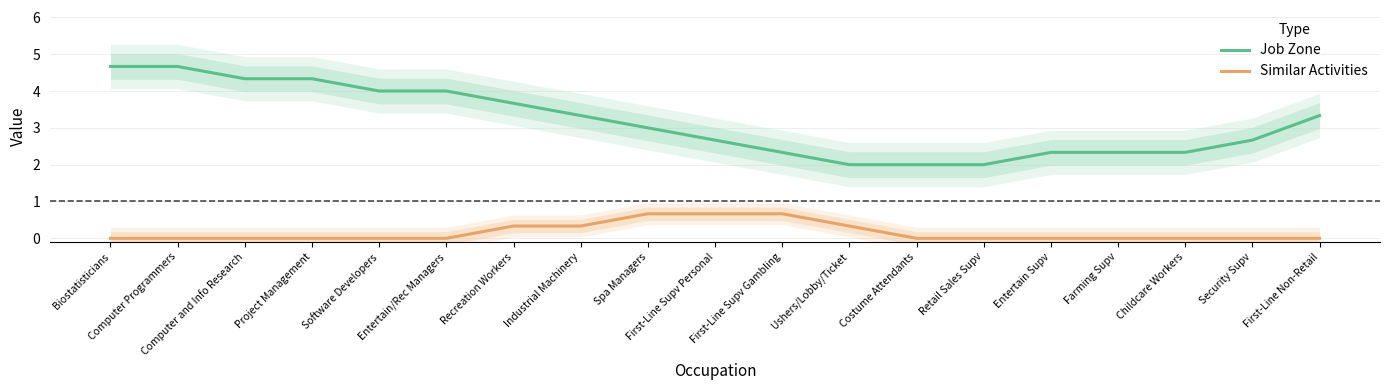

Which series has the widest spread of values?

Job Zone